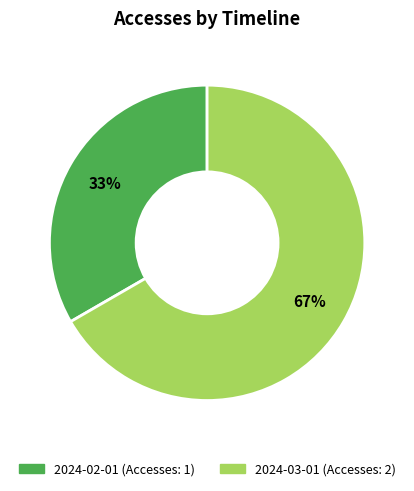

What is the ratio of the value at 2024-02-01 to the value at 2024-03-01?

0.5